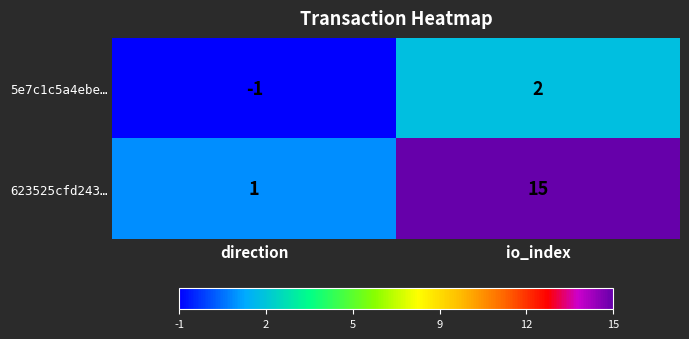

Which series changed the most between direction and io_index?

623525cfd243…